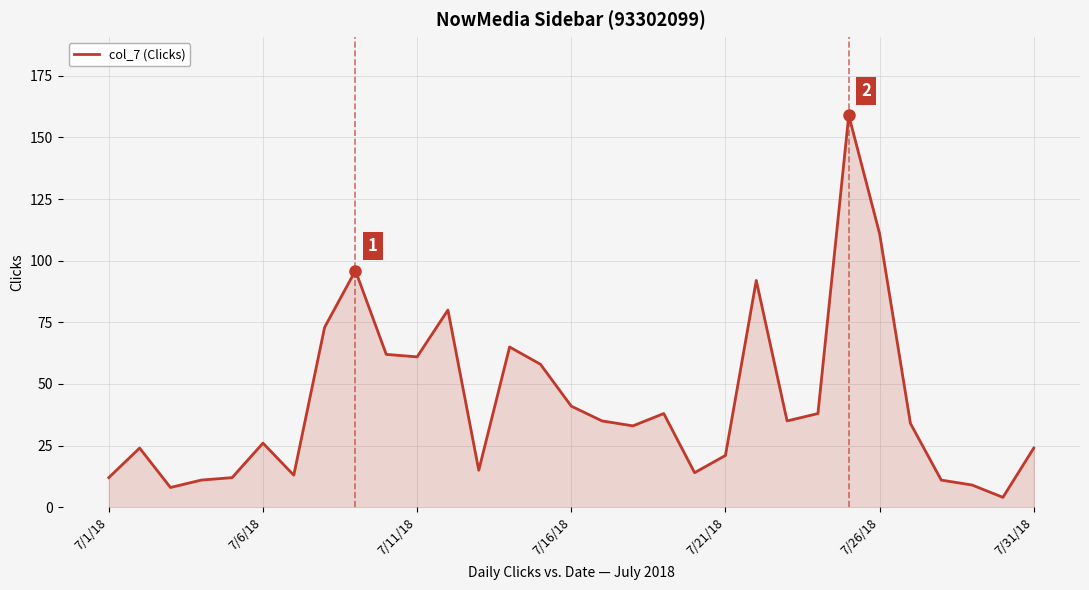

How many lines are shown in the chart?

1